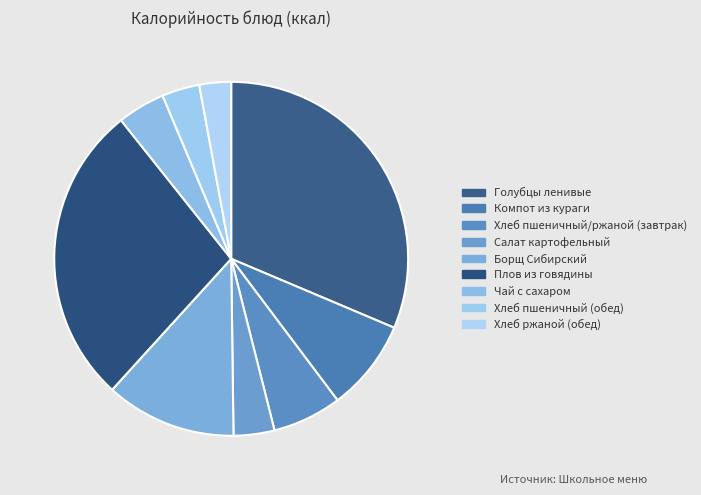

Combined, do Борщ Сибирский and Хлеб пшеничный/ржаной (завтрак) account for over 50%?

No